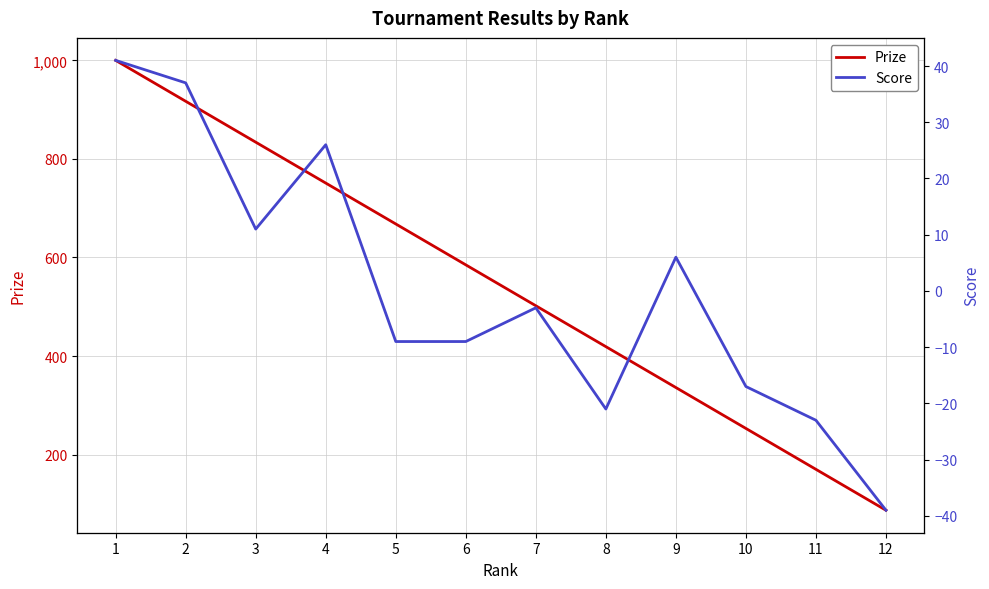

Which series changed the most between 6 and 10?

Prize